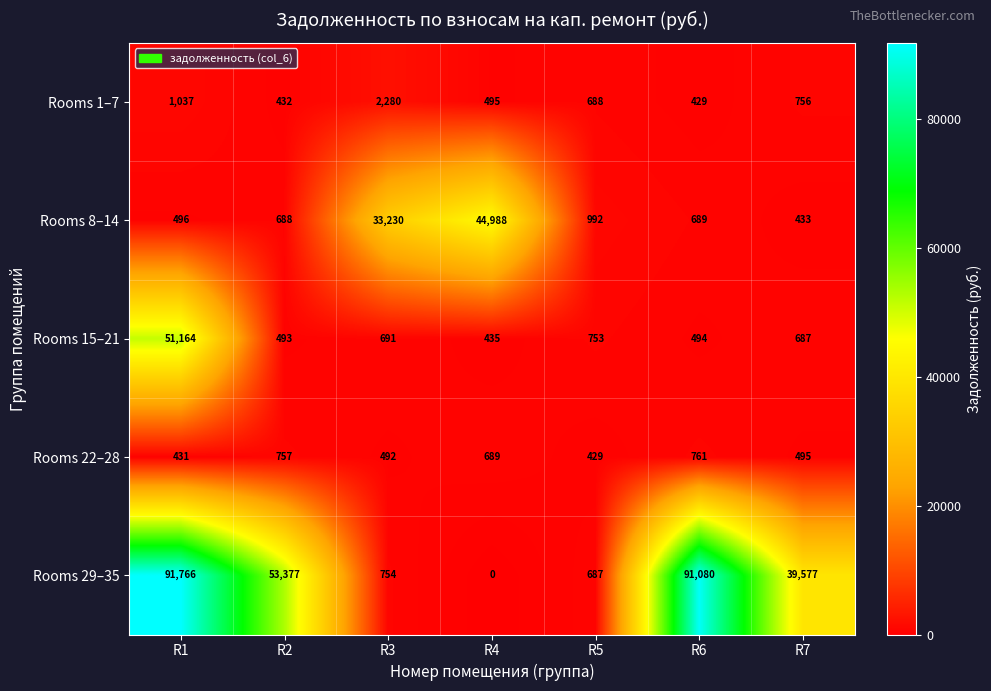

At how many categories does at least one series exceed 4544?

6